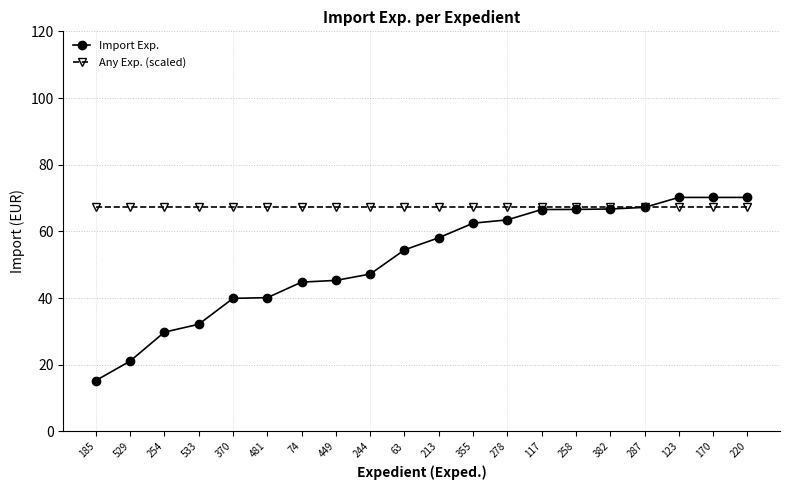

What is the value of the Import Exp. point at the 15th from the left?

66.6